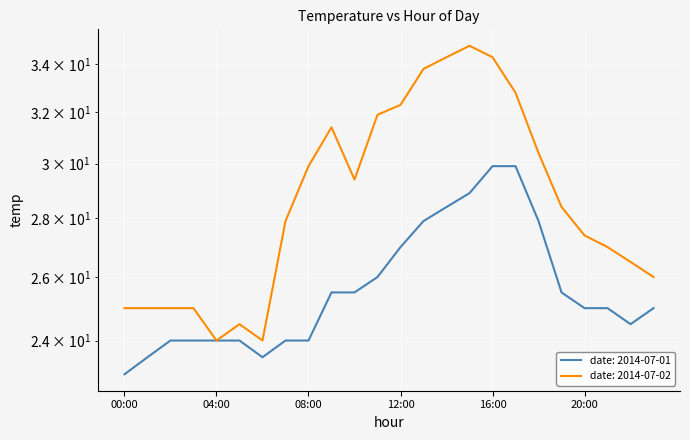

Reading left to right, extract all data points from this chart.

2014-07-01: 23.0	23.5	24.0	24.0	24.0	24.0	23.5	24.0	24.0	25.5	25.5	26.0	27.0	27.9	28.4	28.9	29.9	29.9	27.9	25.5	25.0	25.0	24.5	25.0
2014-07-02: 25.0	25.0	25.0	25.0	24.0	24.5	24.0	27.9	29.9	31.4	29.4	31.9	32.3	33.8	34.3	34.8	34.3	32.8	30.4	28.4	27.4	27.0	26.5	26.0